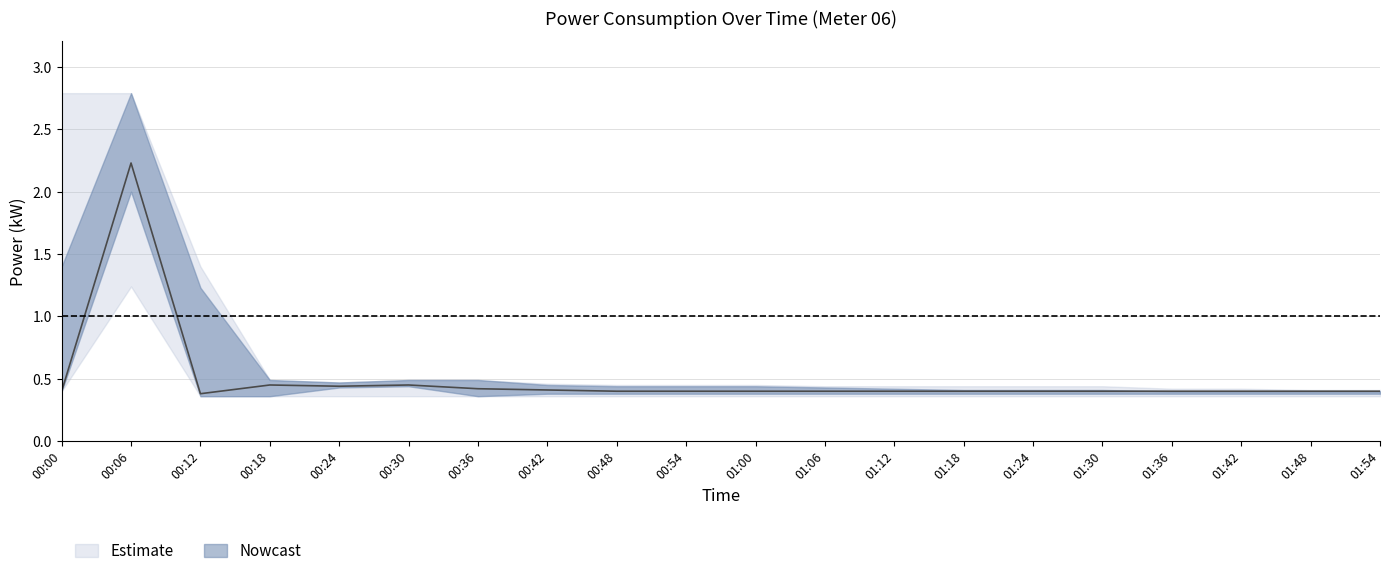

True or false: power_upper has a value of 0.5 at 00:30.

True